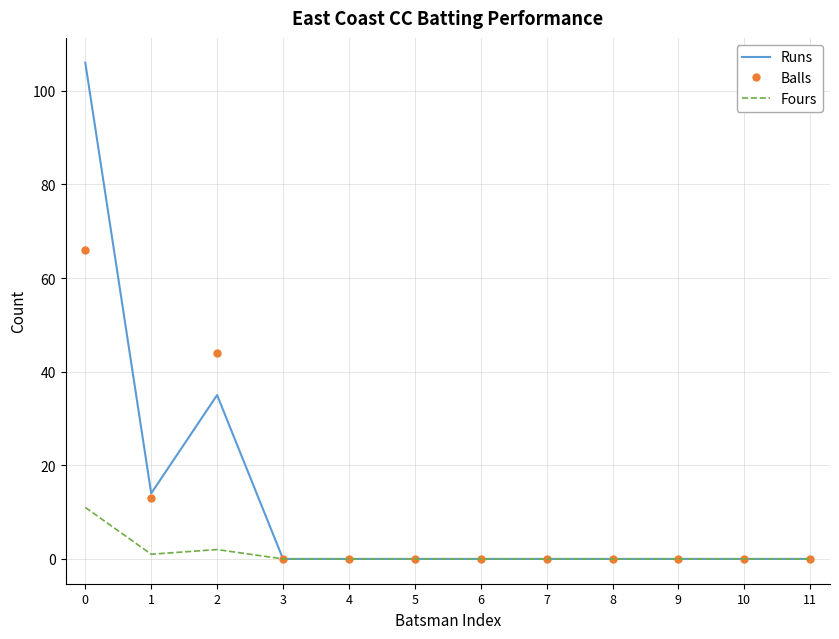

What is the maximum value for Balls?

66